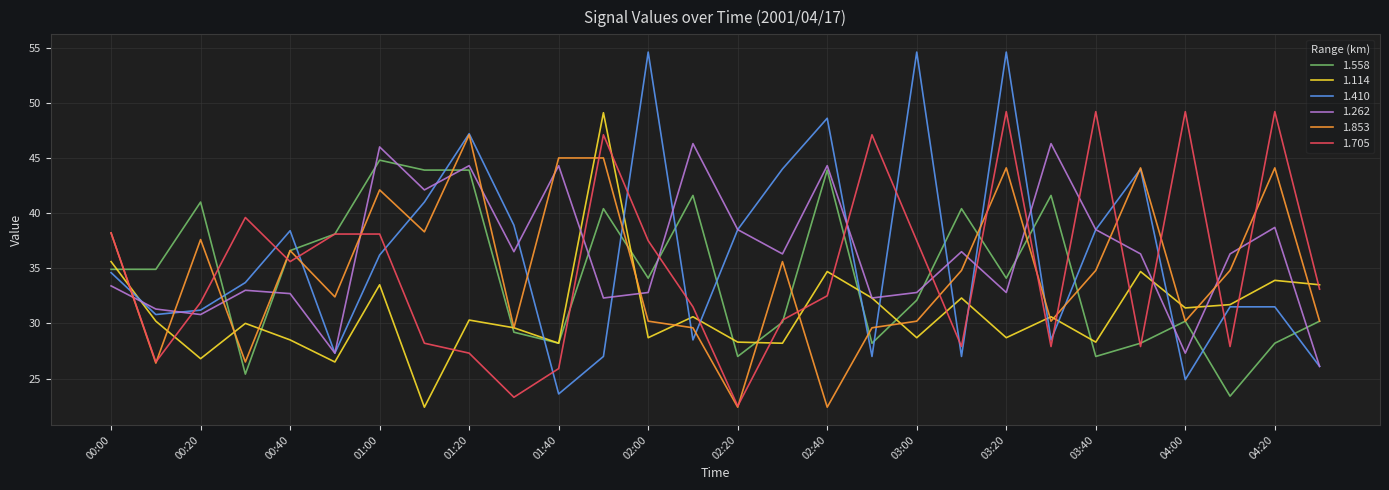

Which series has the widest spread of values?

1.410